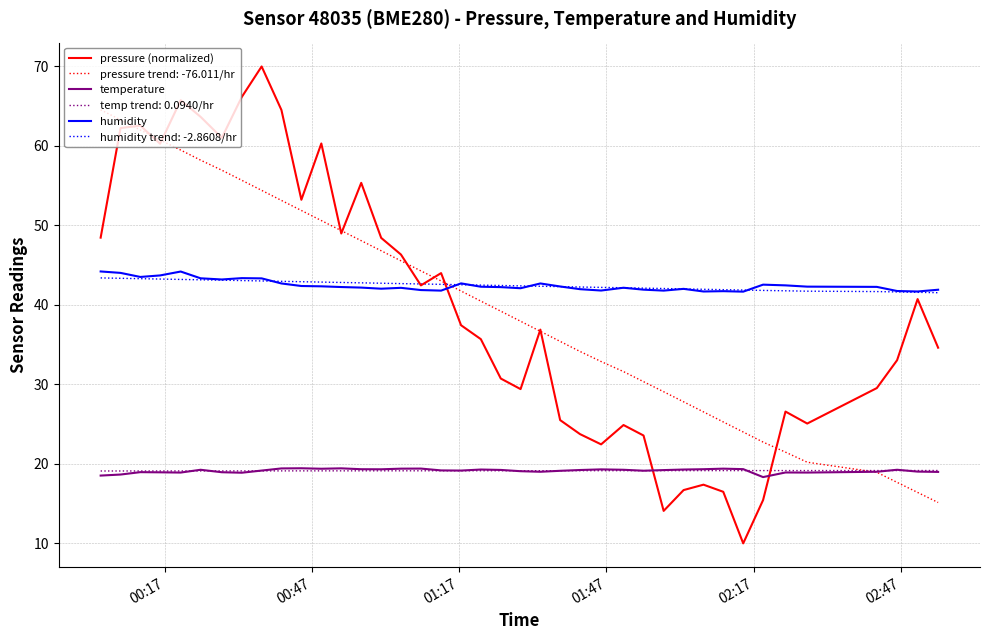

Which series has the largest range (max minus min)?

pressure (normalized)